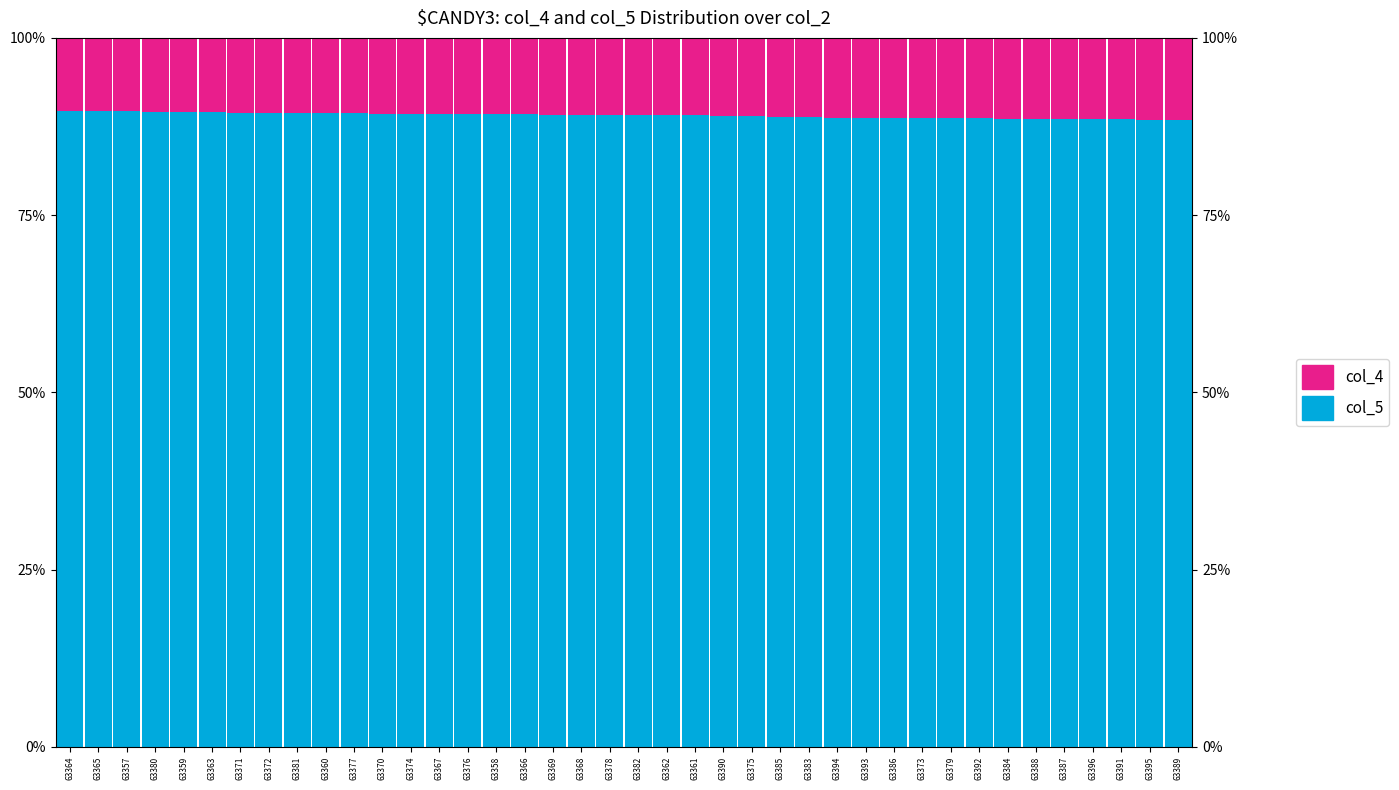

What is the smallest value displayed?

10.3